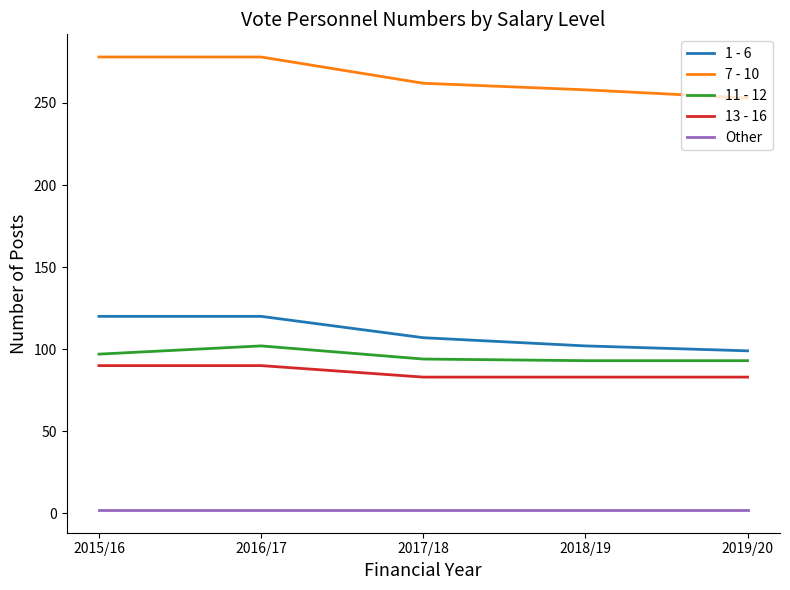

Is it true that 13 - 16 equals 125 at 2018/19?

False